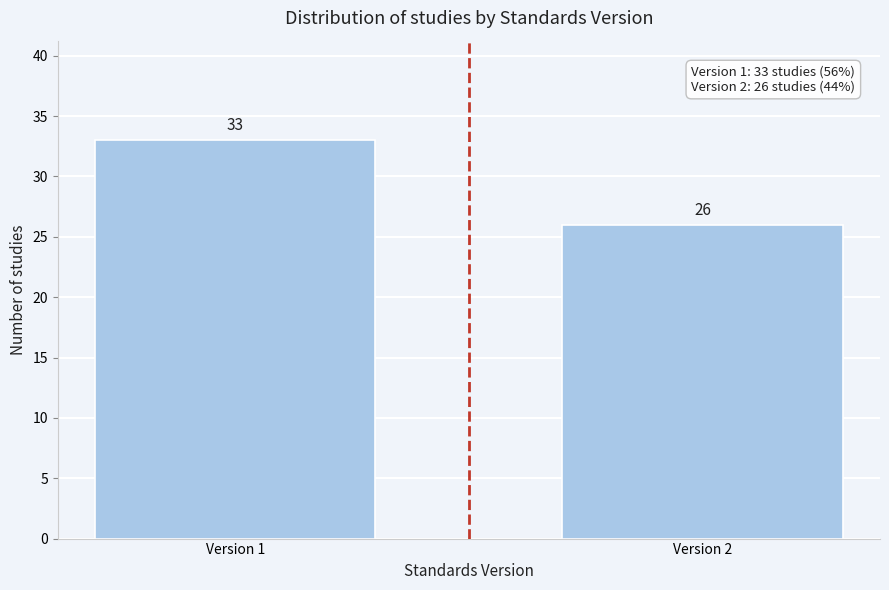

Reading left to right, what are all the values shown in this chart?

33	26